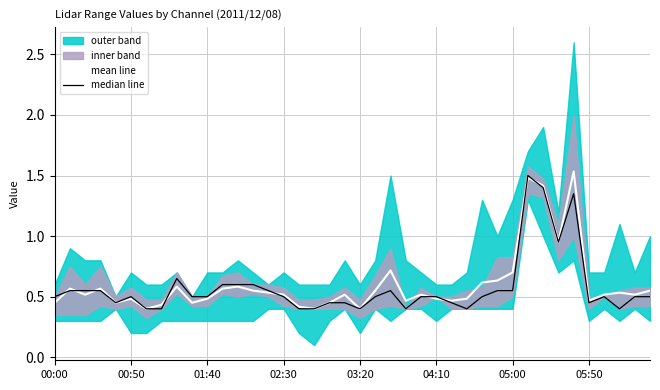

True or false: median line has more than 2 interior local peaks.

True